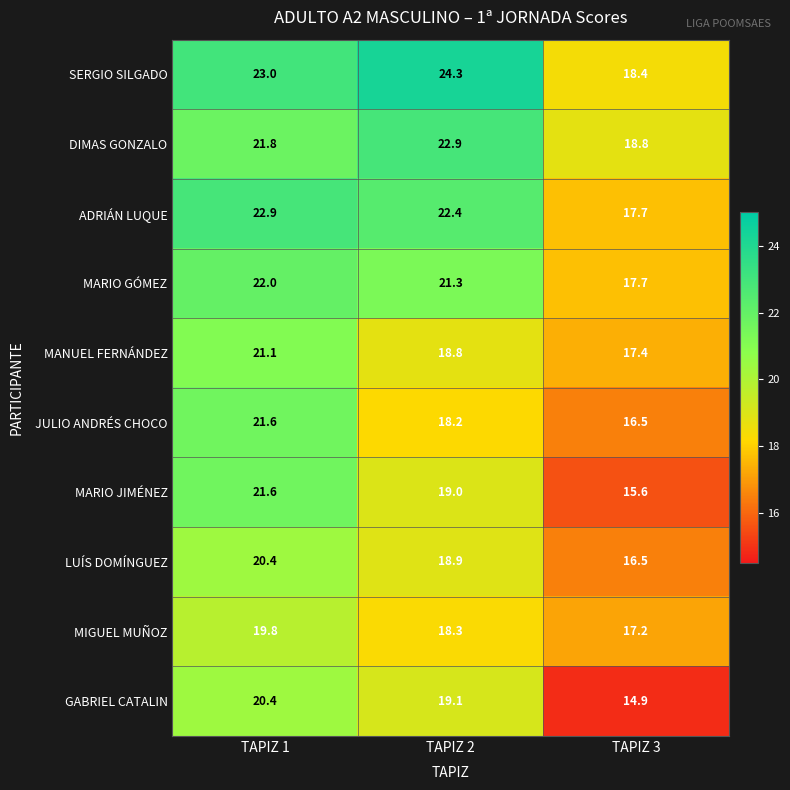

Between TAPIZ 1 and TAPIZ 3, which series saw the biggest shift?

MARIO JIMÉNEZ